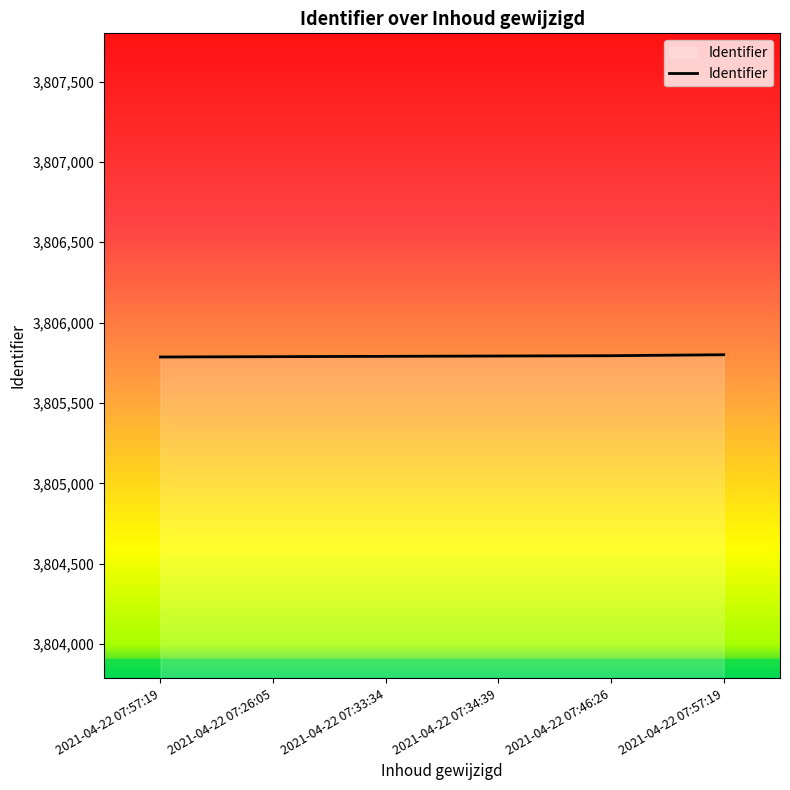

Reading right to left, extract all data points from this chart.

2021-04-22 07:57:19=3805800	2021-04-22 07:46:26=3805794	2021-04-22 07:34:39=3805792	2021-04-22 07:33:34=3805790	2021-04-22 07:26:05=3805788	2021-04-22 07:57:19=3805786